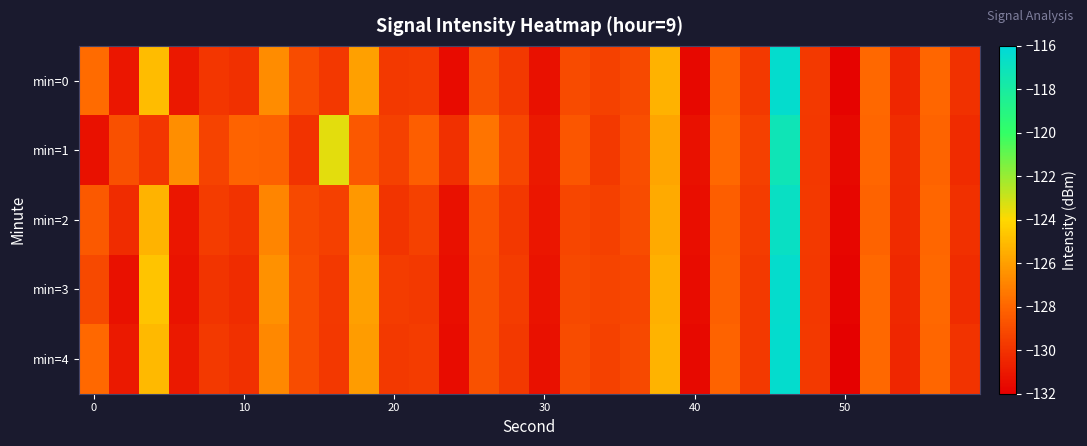

Which category has the highest value across all series?

23